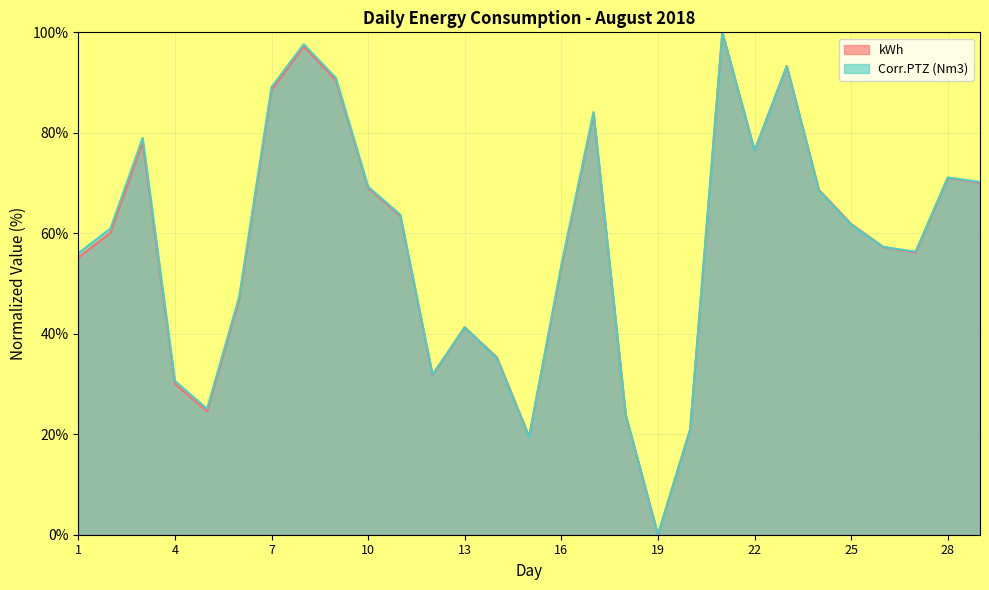

Reading right to left, transcribe all the data shown in this chart.

kWh: 29=70.1	28=71.0	27=56.1	26=57.2	25=61.9	24=68.6	23=93.3	22=76.5	21=100.0	20=21.0	19=0.0	18=23.8	17=83.9	16=53.2	15=19.5	14=35.3	13=41.3	12=31.8	11=63.5	10=69.0	9=90.5	8=97.2	7=88.5	6=46.9	5=24.6	4=30.0	3=78.1	2=60.1	1=55.2
Corr.PTZ (Nm3): 29=70.2	28=71.1	27=56.3	26=57.3	25=61.7	24=68.5	23=93.2	22=76.4	21=100.0	20=21.0	19=0.0	18=23.9	17=84.1	16=53.7	15=19.4	14=35.1	13=41.3	12=31.9	11=63.7	10=69.3	9=90.9	8=97.6	7=89.1	6=47.4	5=25.1	4=30.6	3=79.0	2=61.0	1=56.0